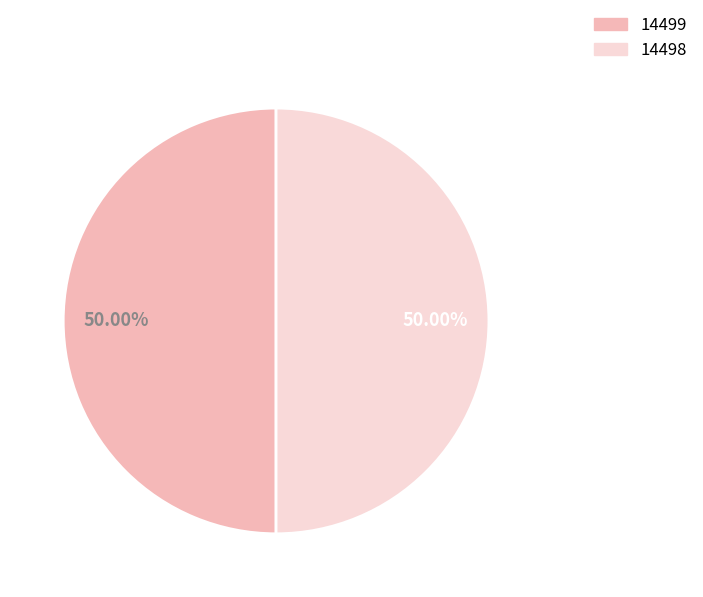

What percentage is the 14498 slice, to the nearest percent?

50%